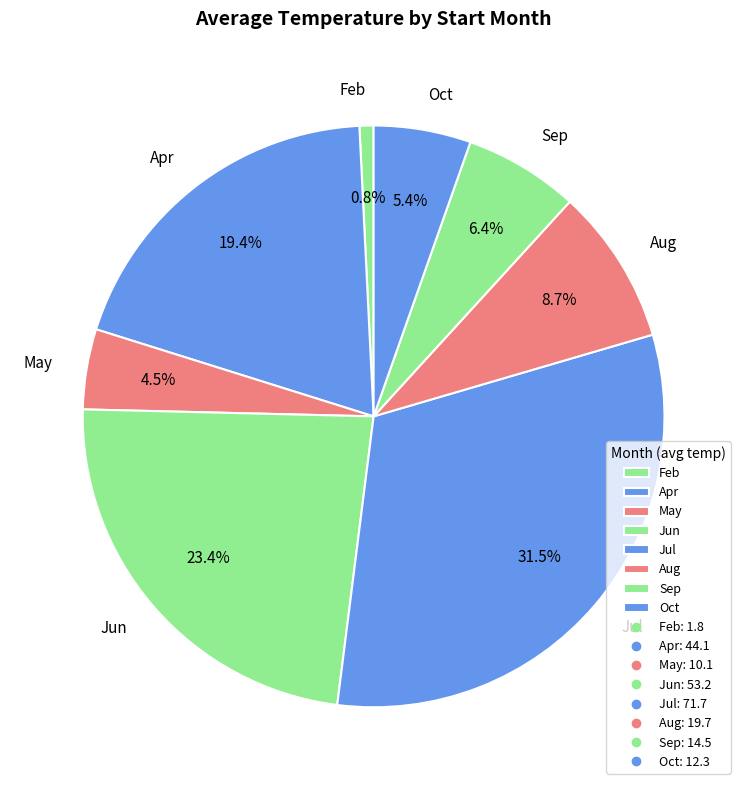

What is the total percentage of Oct and Apr?

24.8%